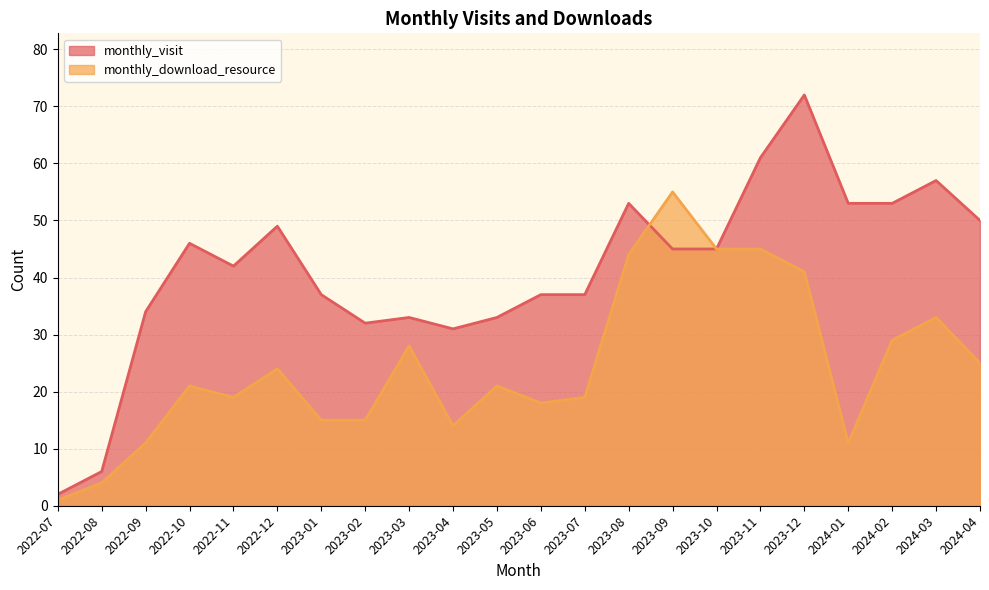

Where do monthly_visit and monthly_download_resource first cross each other?

2023-08 and 2023-09